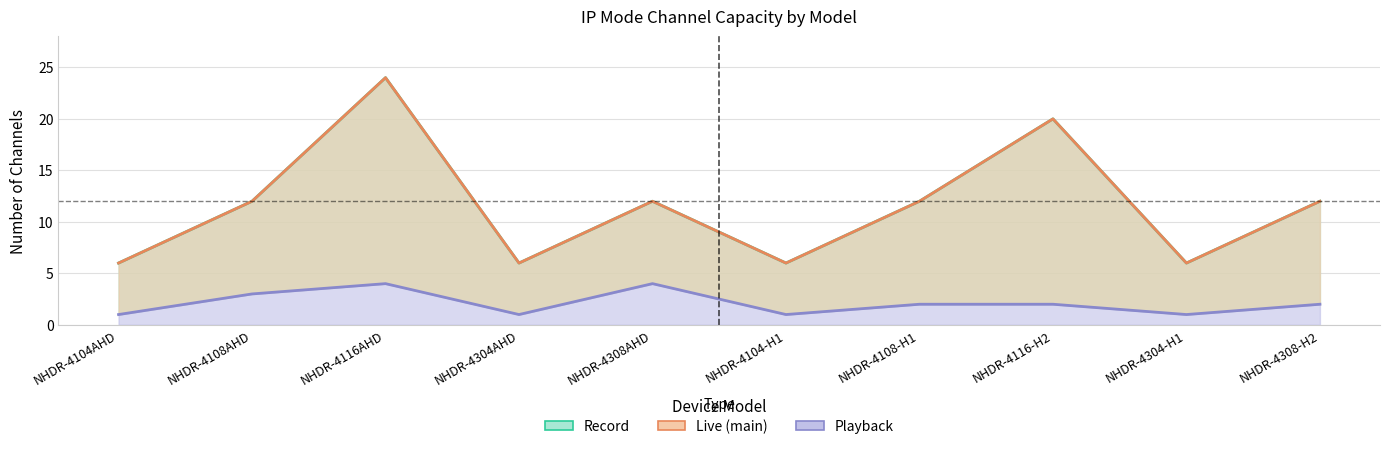

Count the number of data series in this chart.

3